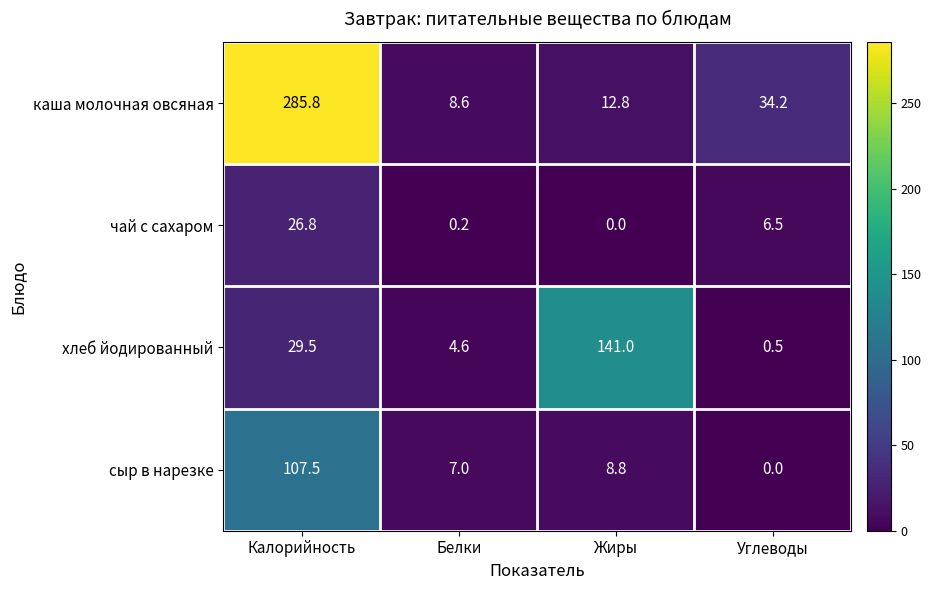

The value of сыр в нарезке at Жиры is 8.8. True or false?

True